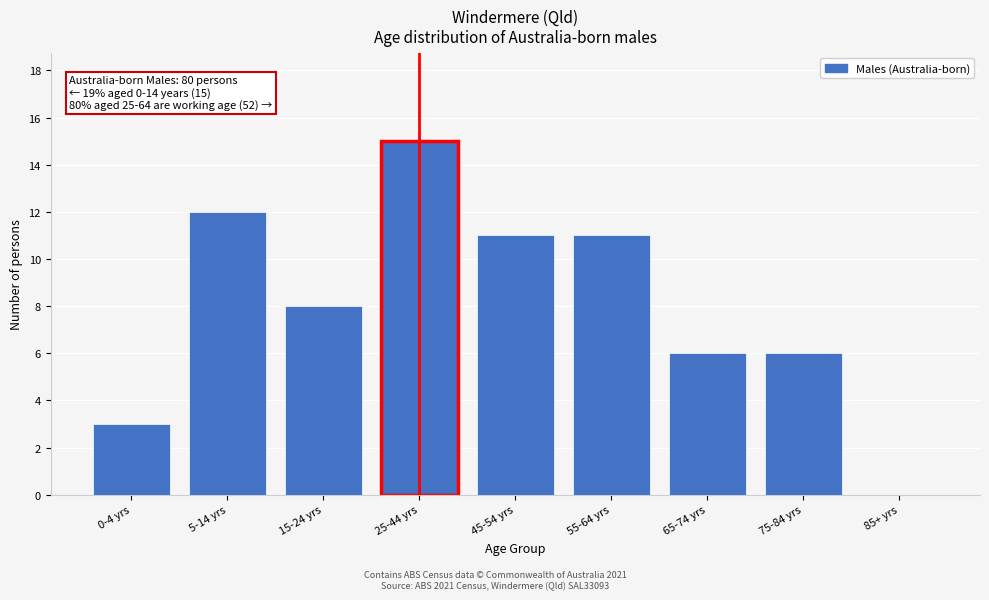

Reading right to left, what are all the values shown in this chart?

85+ yrs=0	75-84 yrs=6	65-74 yrs=6	55-64 yrs=11	45-54 yrs=11	25-44 yrs=15	15-24 yrs=8	5-14 yrs=12	0-4 yrs=3